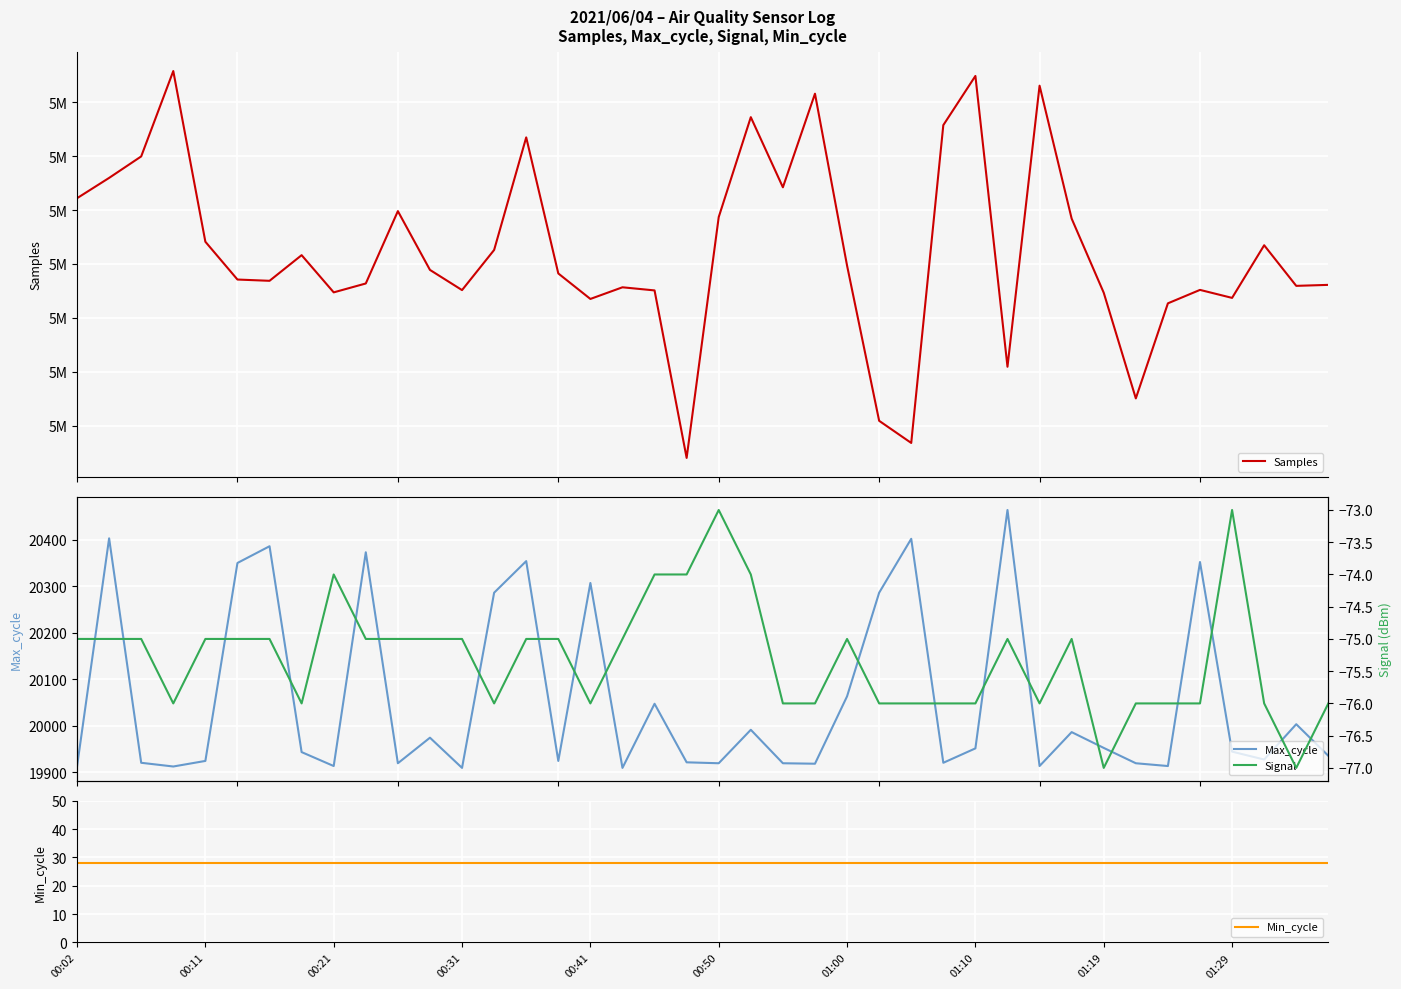

What is the highest value of the Signal series?

-73